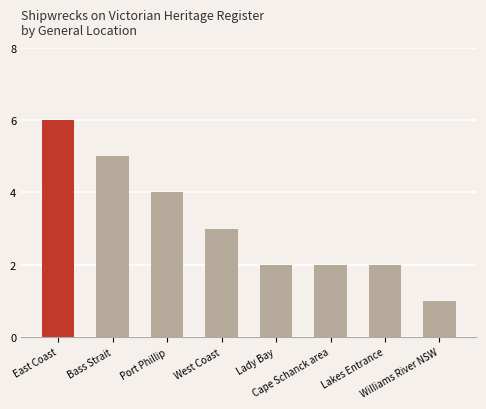

At which label is the value closest to 3?

West Coast